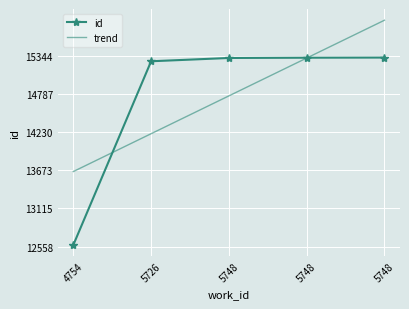

What is the difference between the highest and lowest values at 5748?

552.4